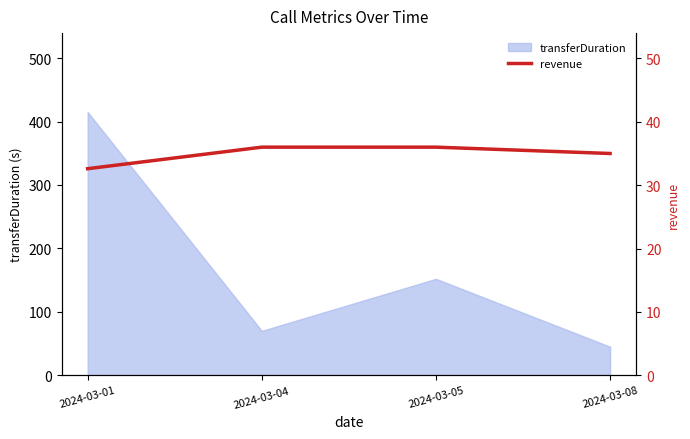

The value at 2024-03-04 is 17.7. True or false?

False